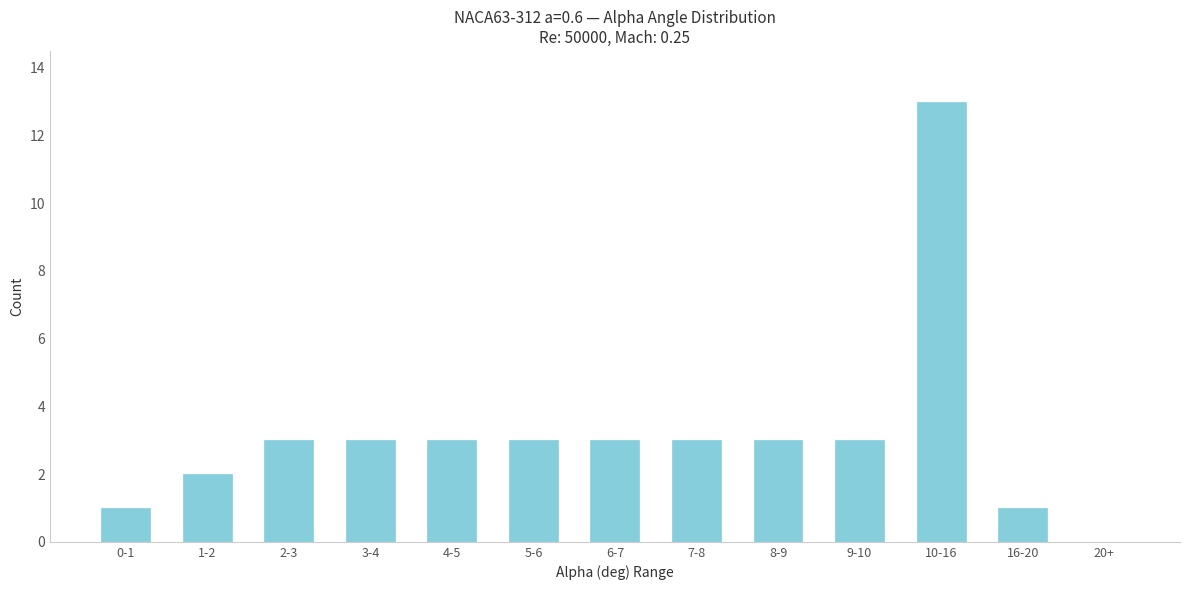

Reading left to right, what are all the values shown in this chart?

0-1=1	1-2=2	2-3=3	3-4=3	4-5=3	5-6=3	6-7=3	7-8=3	8-9=3	9-10=3	10-16=13	16-20=1	20+=0